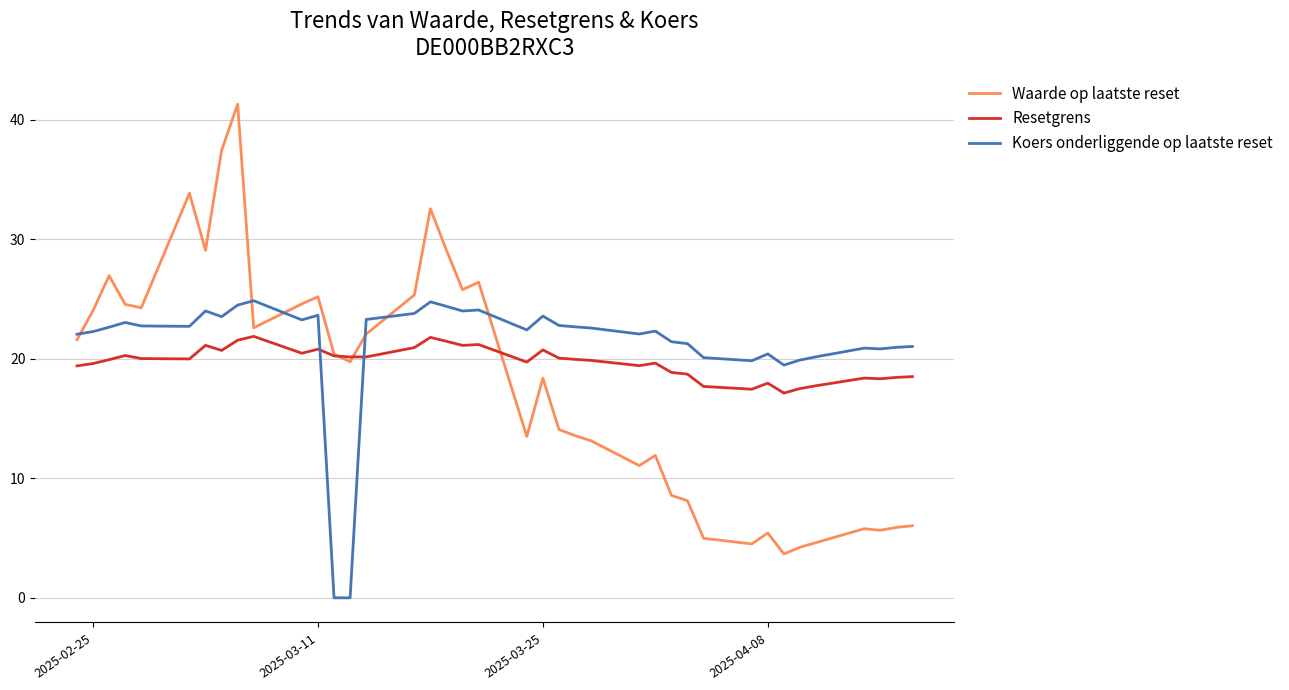

Which series has the largest range (max minus min)?

Waarde op laatste reset